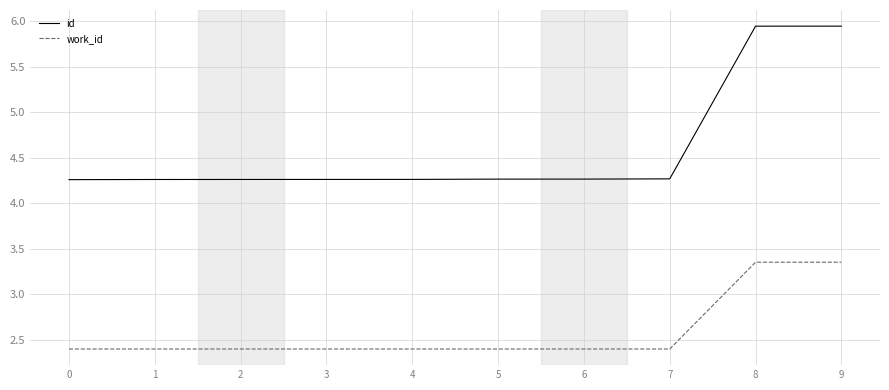

What is the sum of all work_id values?

25.9